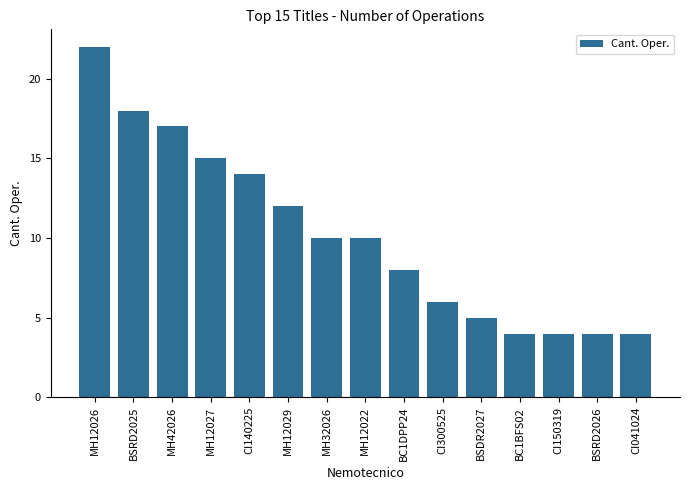

What is the greatest value displayed?

22